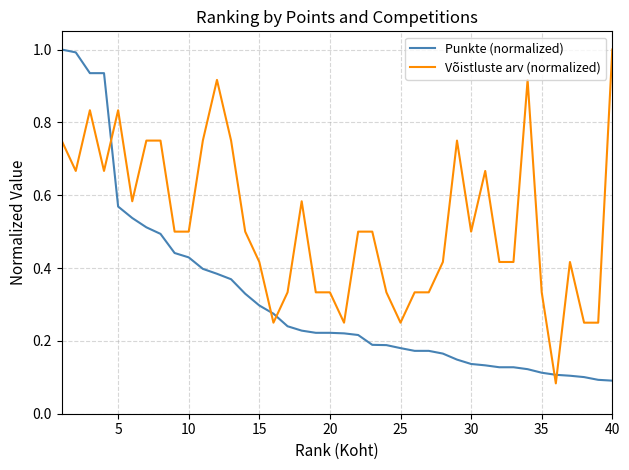

What is the sum of all Võistluste arv (normalized) values?

20.9